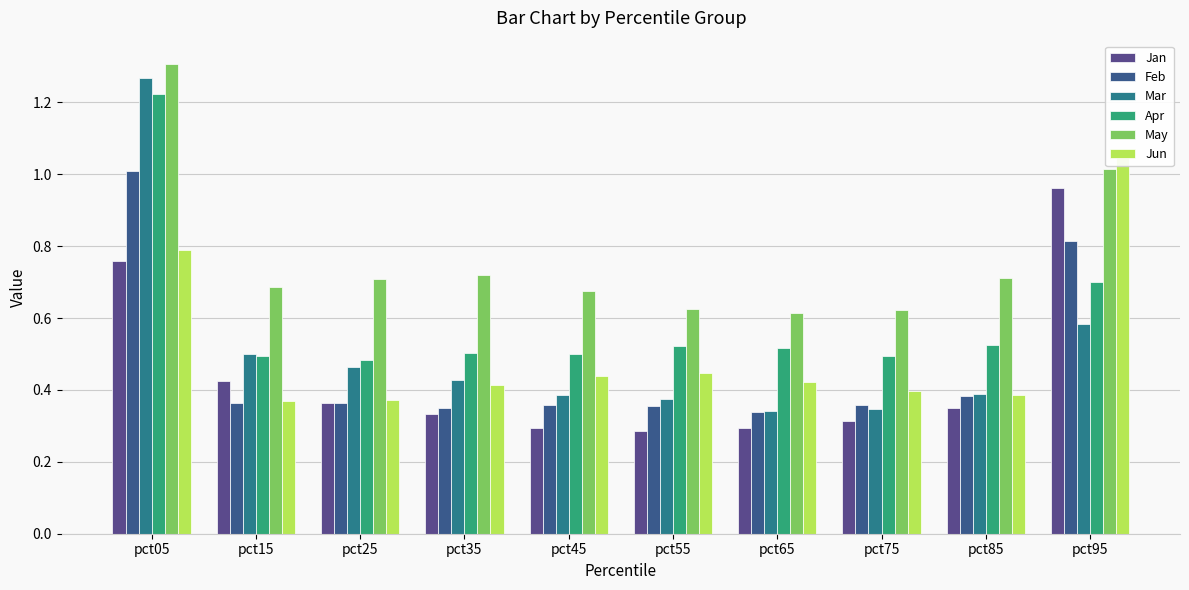

How many bars are there in total?

60